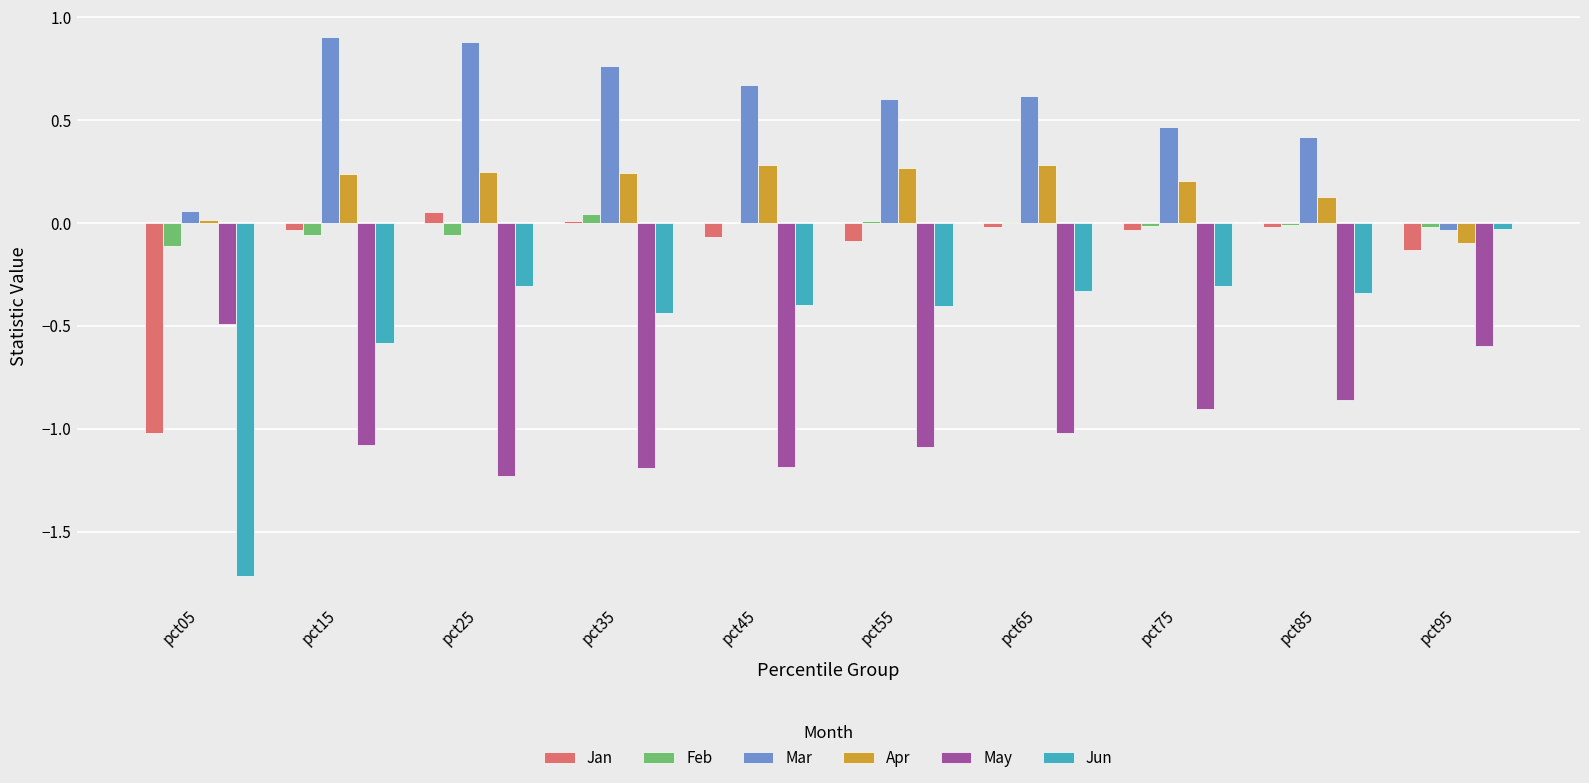

The value of Feb at pct35 is 0.0. True or false?

True